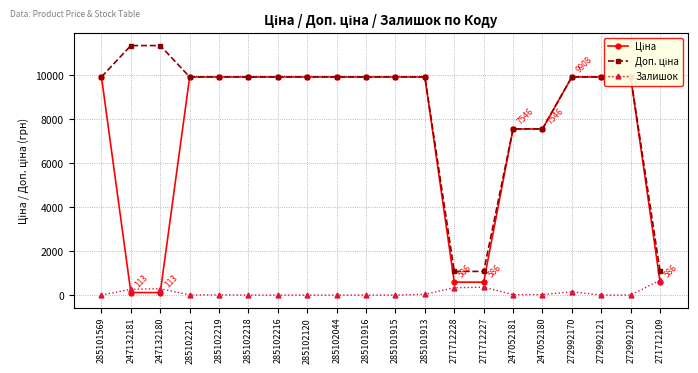

True or false: Ціна has more than 0 points higher than both neighbors.

False